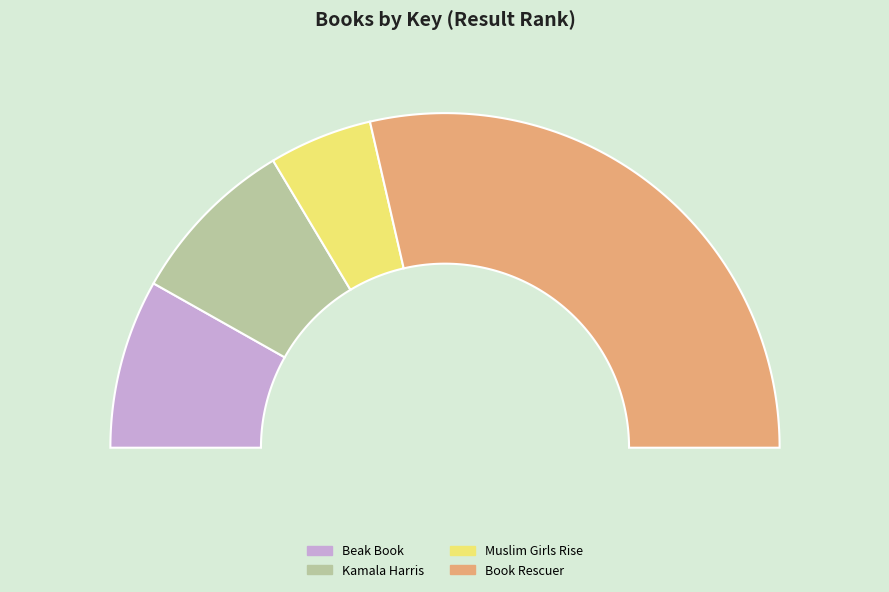

Combined, do Book Rescuer and Beak Book account for over 50%?

Yes